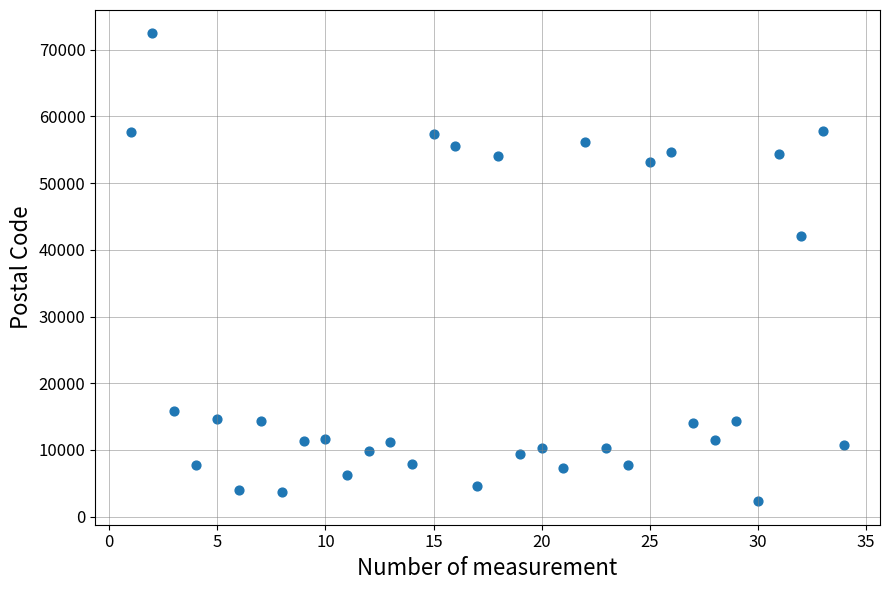

What is the range of X values (max minus min)?

33